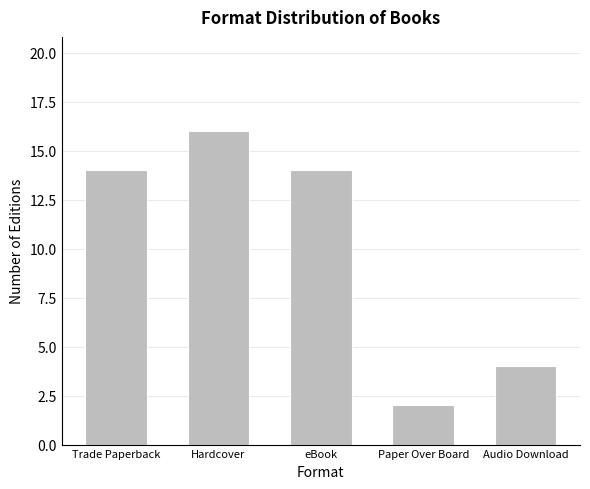

Between Paper Over Board and Audio Download, which is larger?

Audio Download